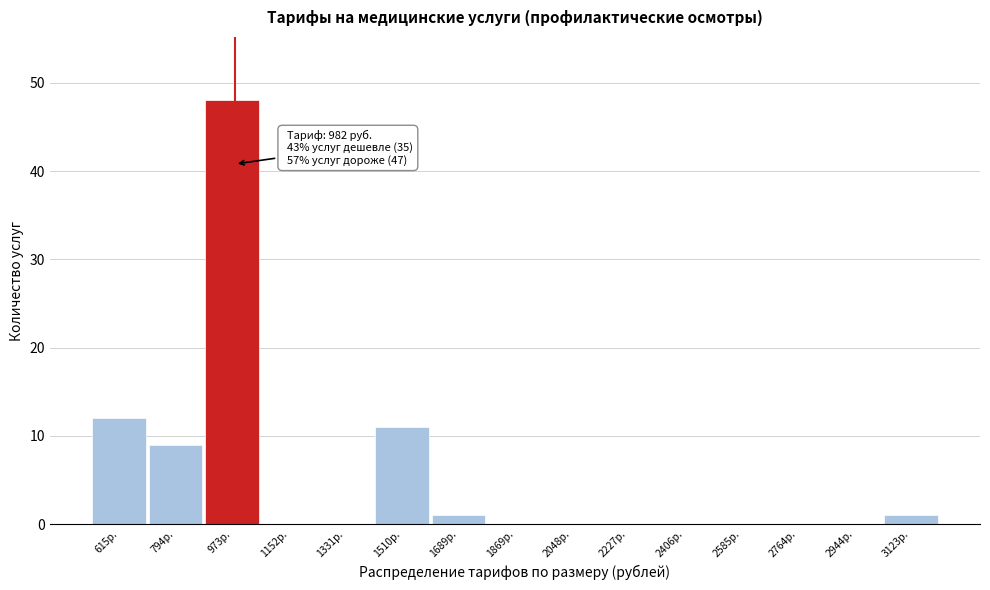

Over which range of the x-axis is the bar tallest?

880 to 1060